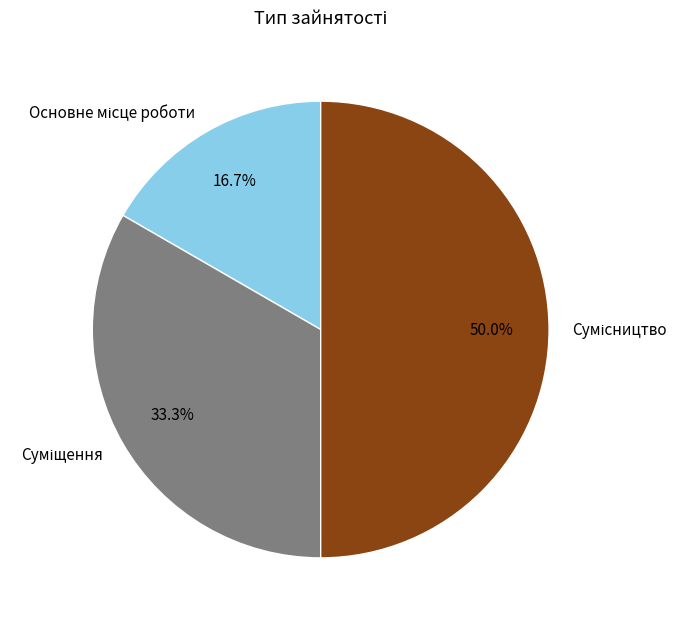

Is there a majority slice in this chart?

No